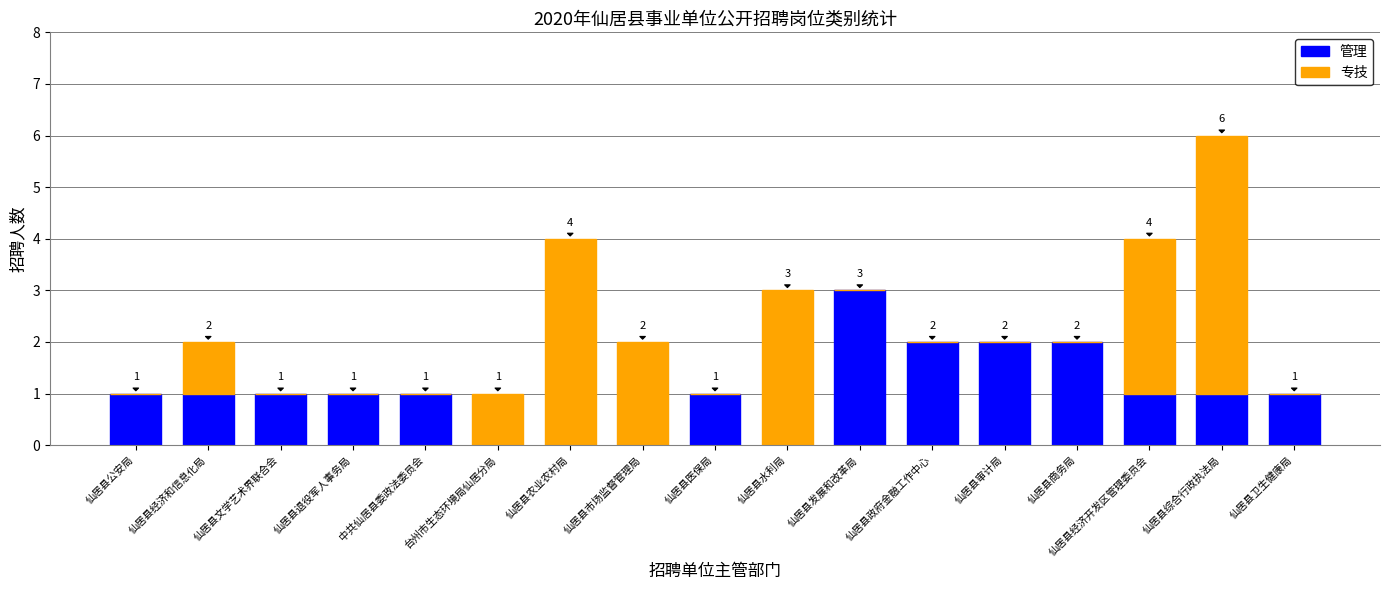

The value of 管理 at 仙居县公安局 is 1. True or false?

True